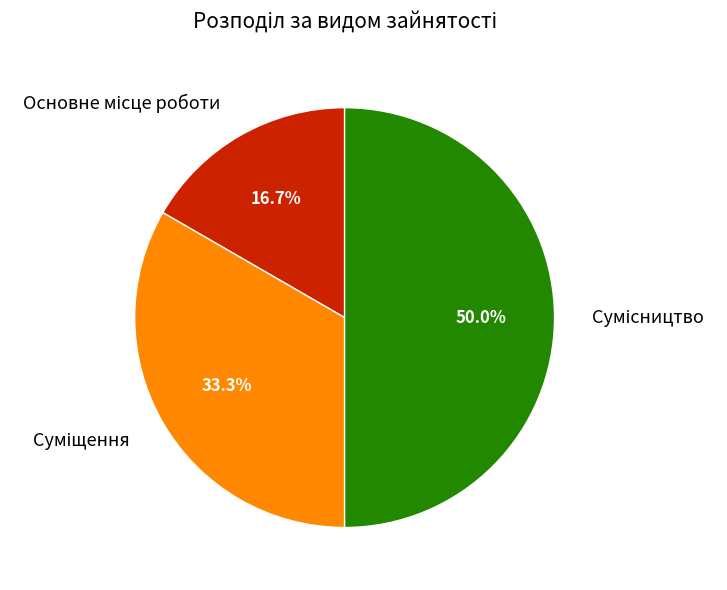

How many segments does this pie chart have?

3